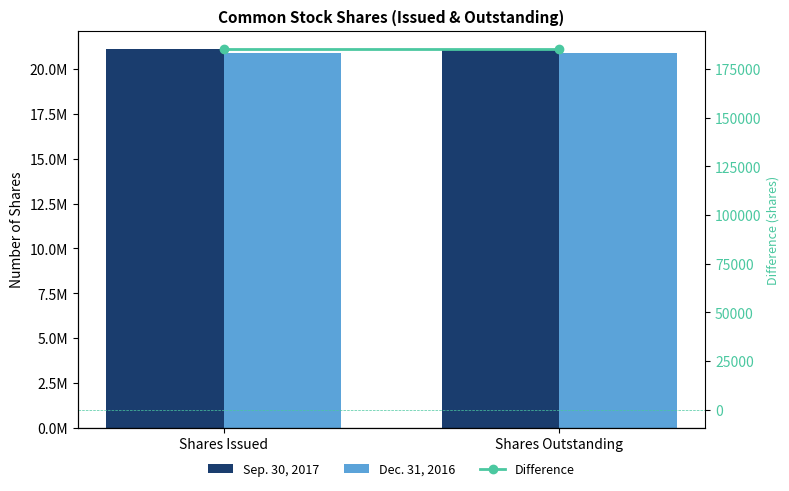

What is the average value of the Sep. 30, 2017 series?

21094836